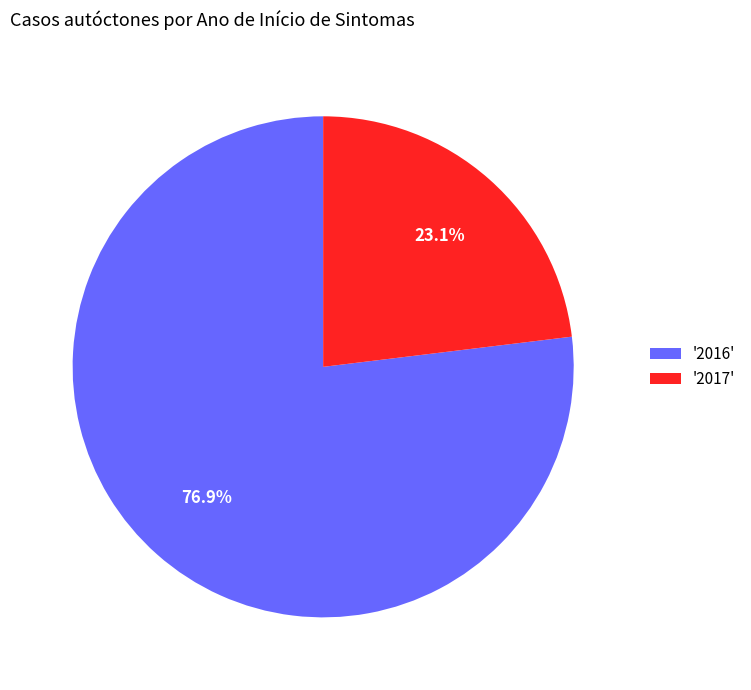

What percentage do '2016' and '2017' together represent?

100.0%